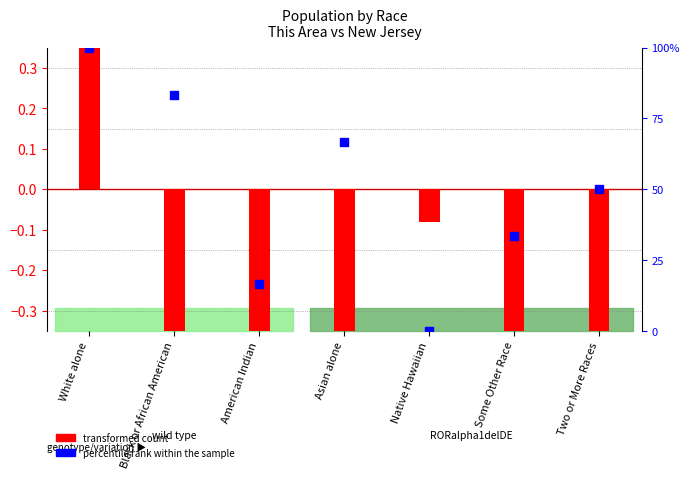

At how many categories does at least one series exceed 86?

1